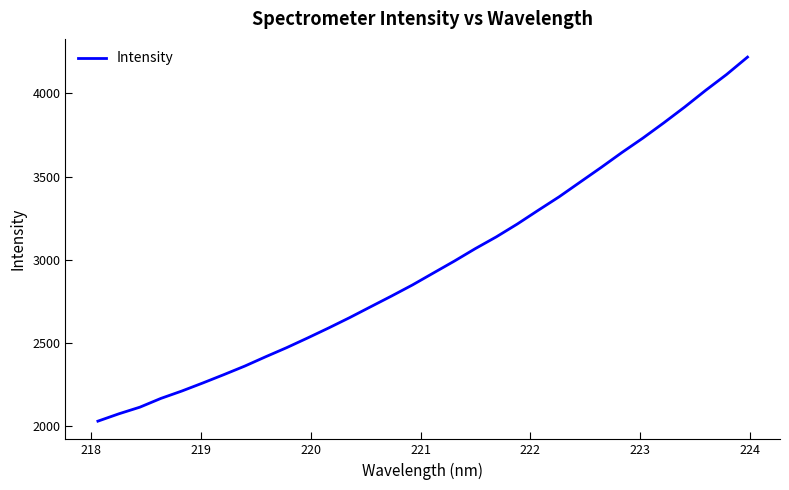

What is the minimum value shown in the chart?

2032.0